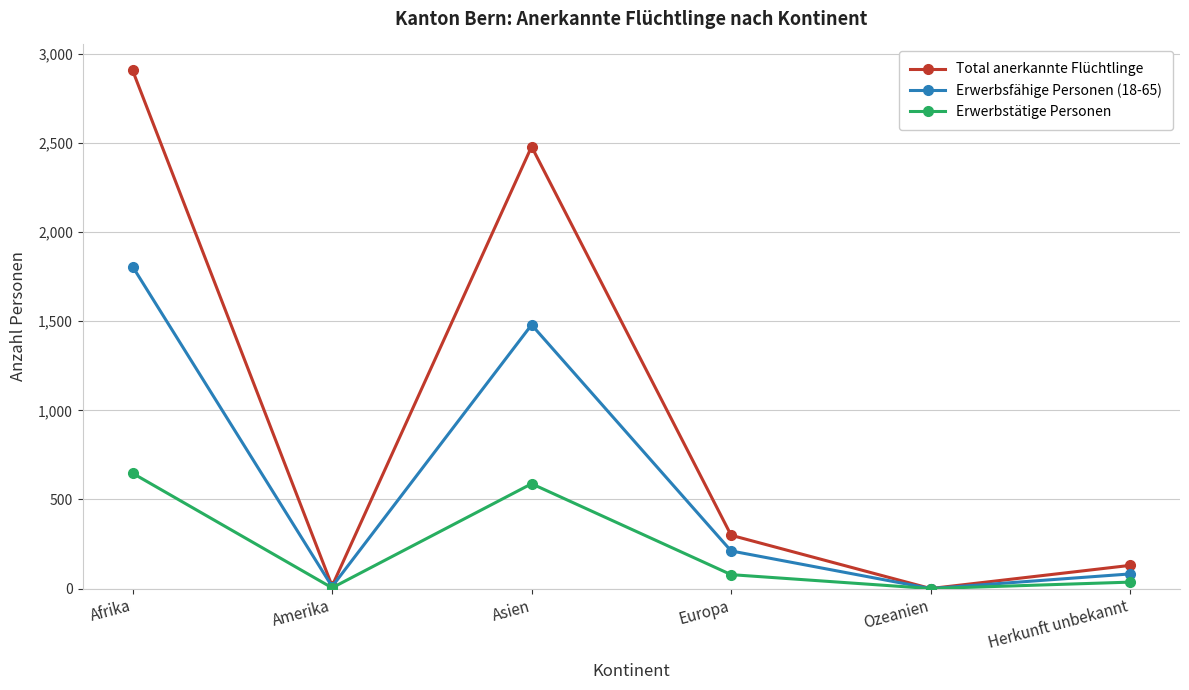

Where is Total anerkannte Flüchtlinge nearest to the value 1454?

Asien